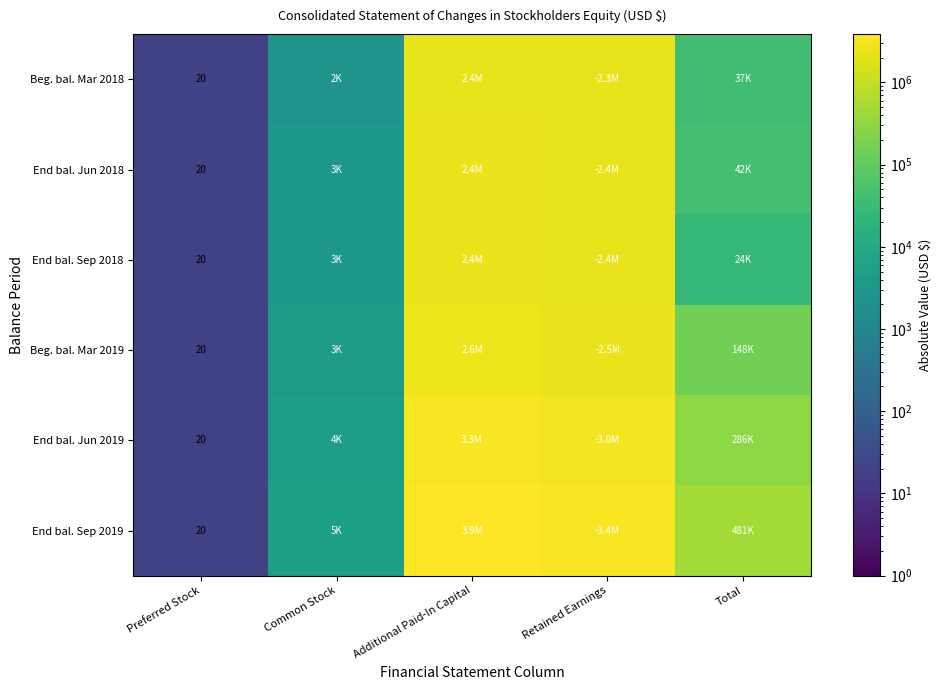

What is the total value across all series at Preferred Stock?

120